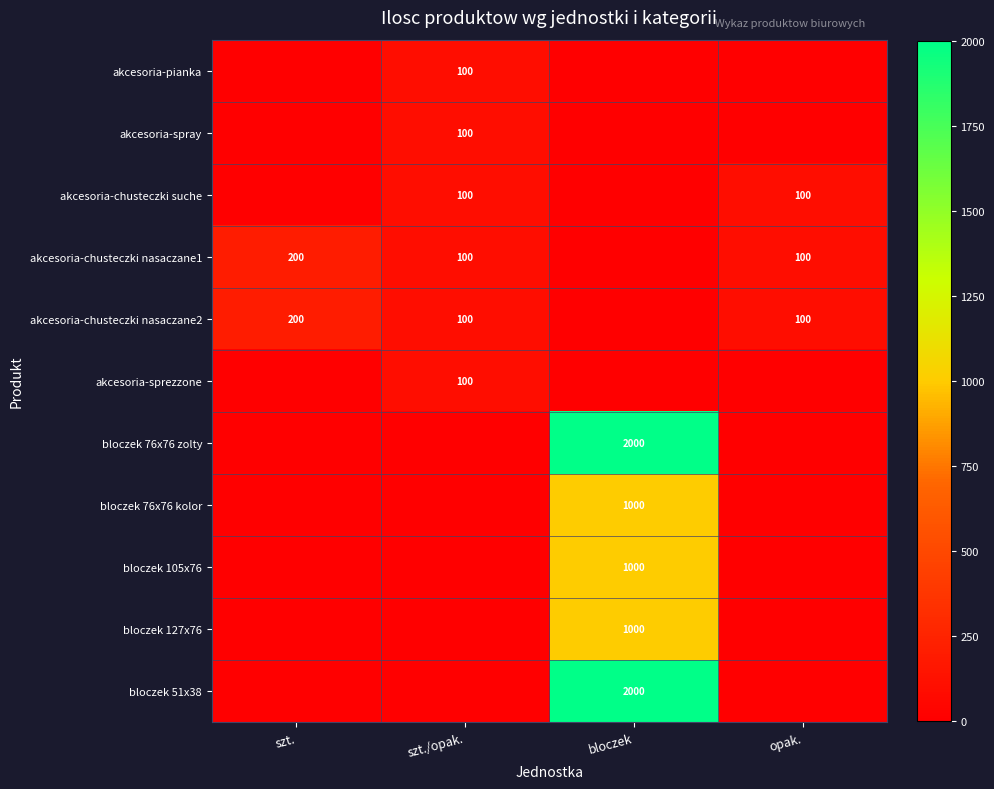

True or false: akcesoria-chusteczki nasaczane2 has a value of 200 at szt..

True